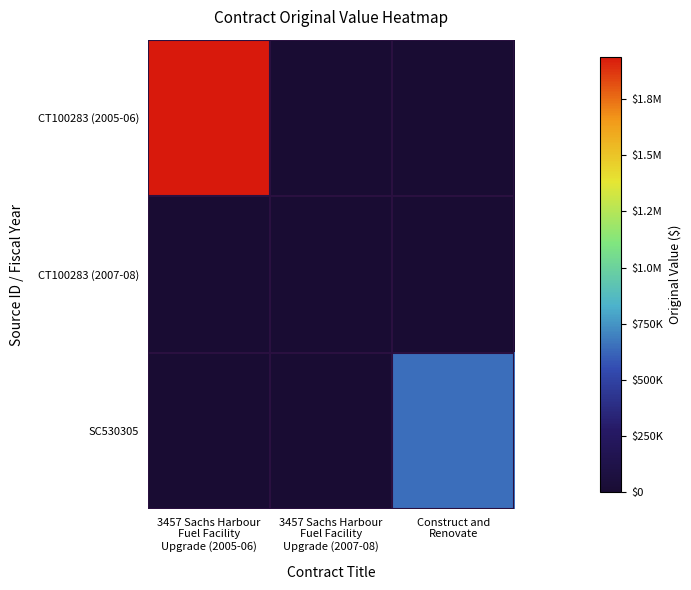

Which series changed the most between 3457 Sachs Harbour Fuel Facility Upgrade (2005-06) and Construct and Renovate?

CT100283 (2005-06)